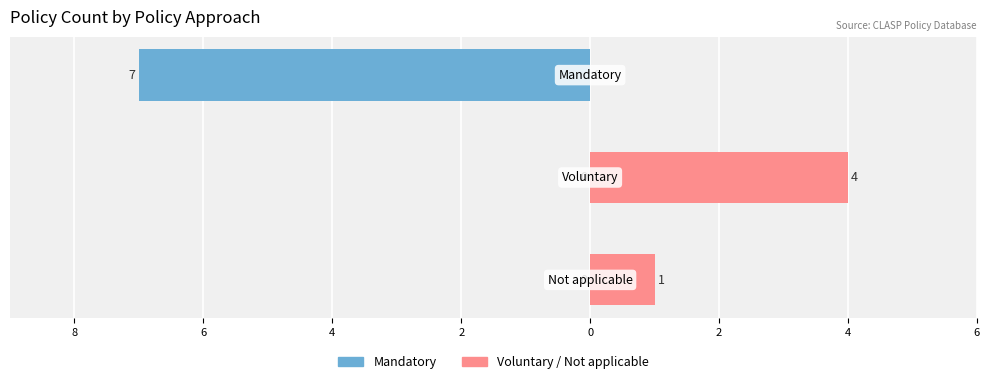

Are the bars grouped side by side (vs. stacked)?

Yes